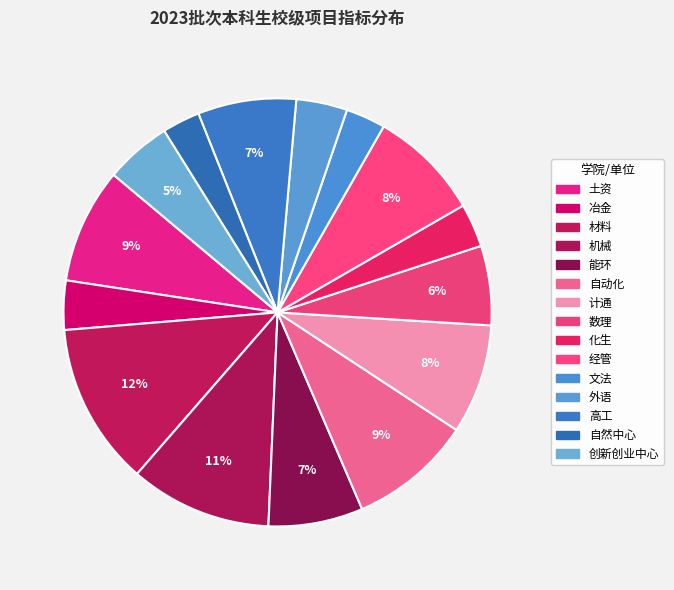

What is the change in value from 计通 to 创新创业中心?

-23